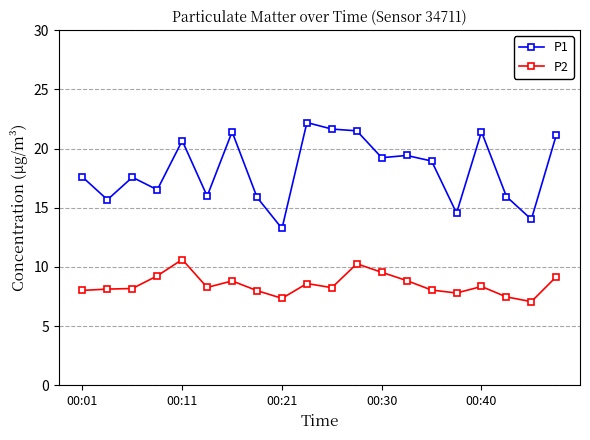

Which series has the widest spread of values?

P1